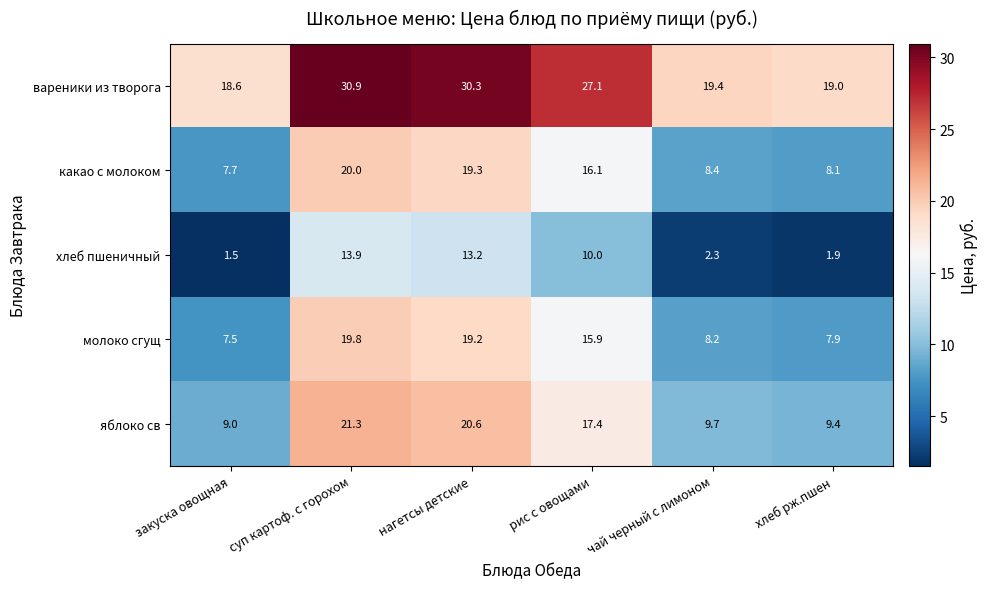

Reading left to right, list all the values displayed in this chart.

вареники из творога: закуска овощная=18.6	суп картоф. с горохом=30.9	нагетсы детские=30.3	рис с овощами=27.1	чай черный с лимоном=19.4	хлеб рж.пшен=19.0
какао с молоком: закуска овощная=7.7	суп картоф. с горохом=20.0	нагетсы детские=19.3	рис с овощами=16.1	чай черный с лимоном=8.4	хлеб рж.пшен=8.1
хлеб пшеничный: закуска овощная=1.5	суп картоф. с горохом=13.9	нагетсы детские=13.2	рис с овощами=10.0	чай черный с лимоном=2.3	хлеб рж.пшен=1.9
молоко сгущ: закуска овощная=7.5	суп картоф. с горохом=19.8	нагетсы детские=19.2	рис с овощами=15.9	чай черный с лимоном=8.2	хлеб рж.пшен=7.9
яблоко св: закуска овощная=9.0	суп картоф. с горохом=21.3	нагетсы детские=20.6	рис с овощами=17.4	чай черный с лимоном=9.7	хлеб рж.пшен=9.4